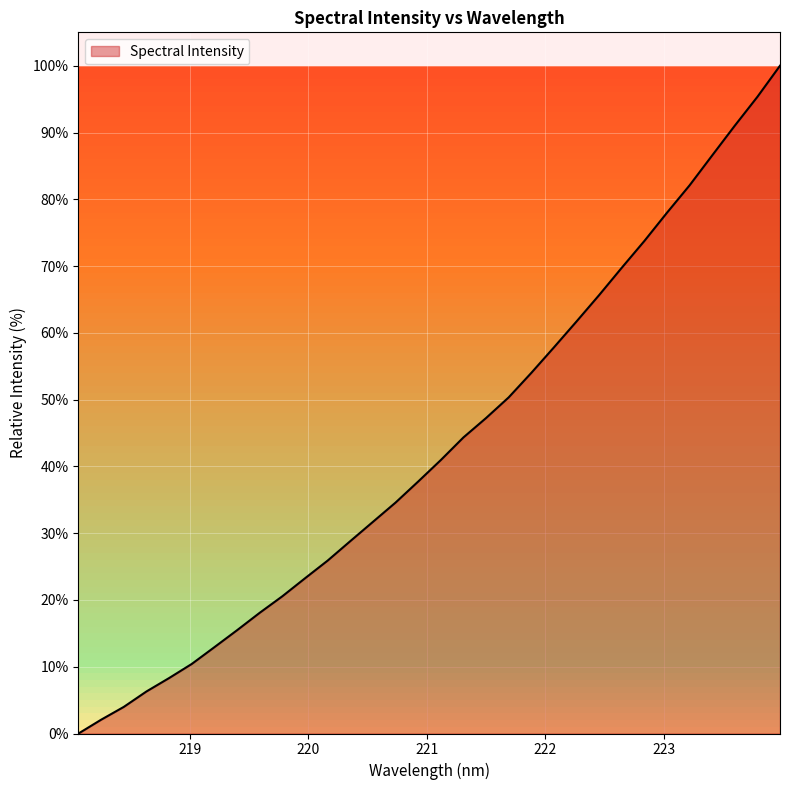

Which category has the highest value across all series?

223.9802